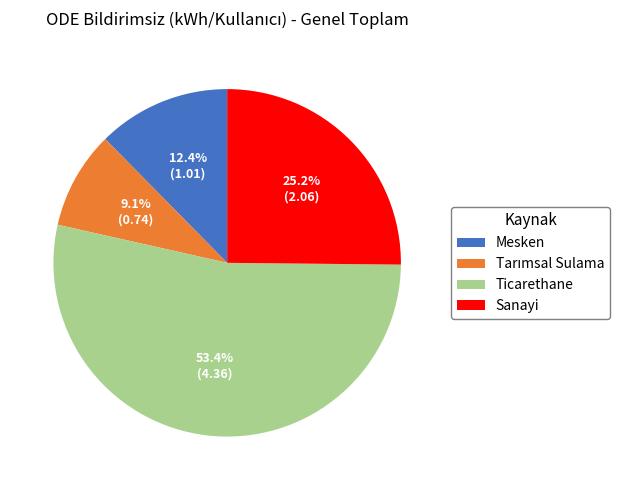

To the nearest percent, what is the combined percentage of Mesken and Ticarethane?

66%